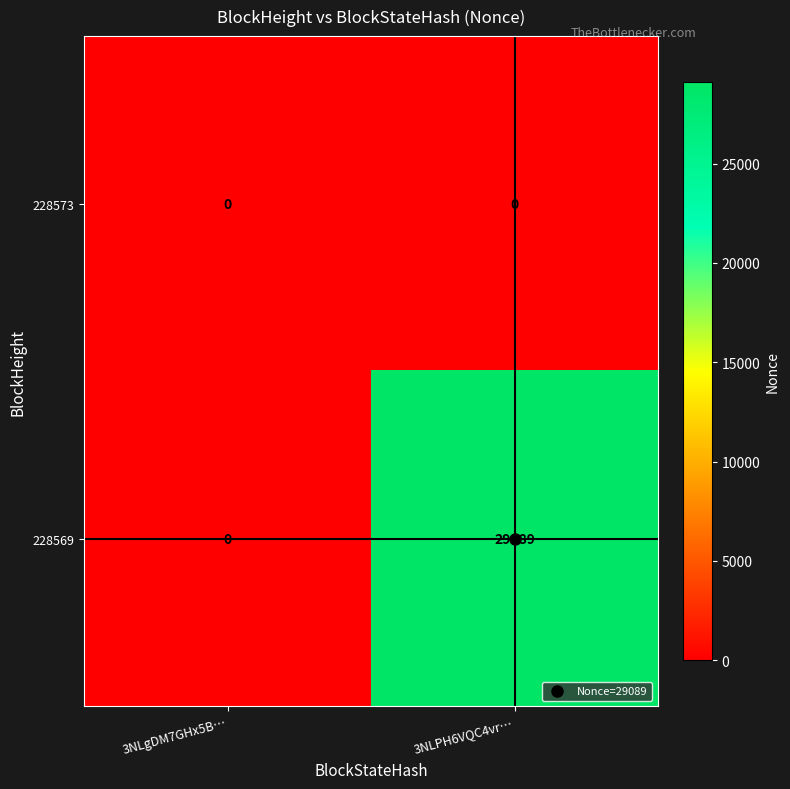

At how many categories does at least one series exceed 27461?

1